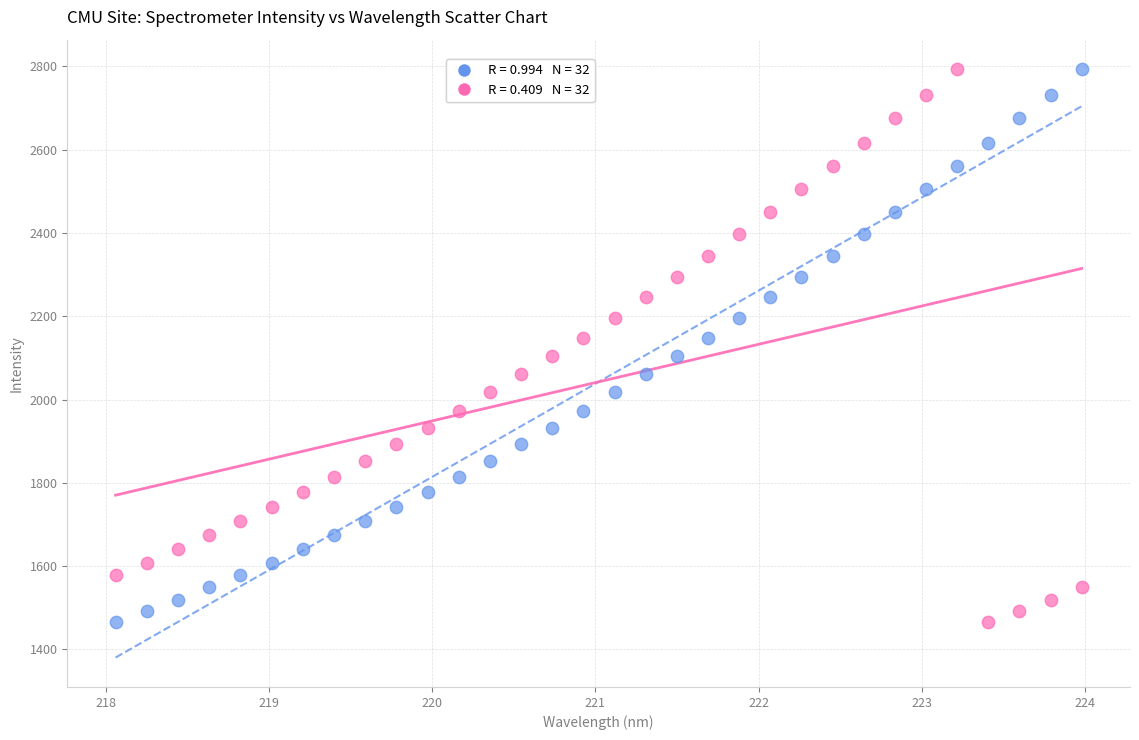

Across all data points, what is the range of Y values (max minus min)?

1327.4